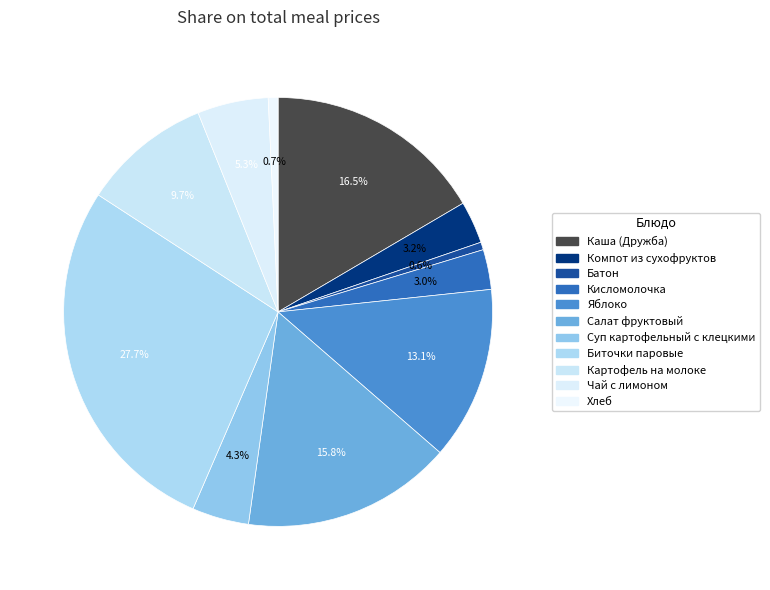

Count the number of slices in the pie.

11